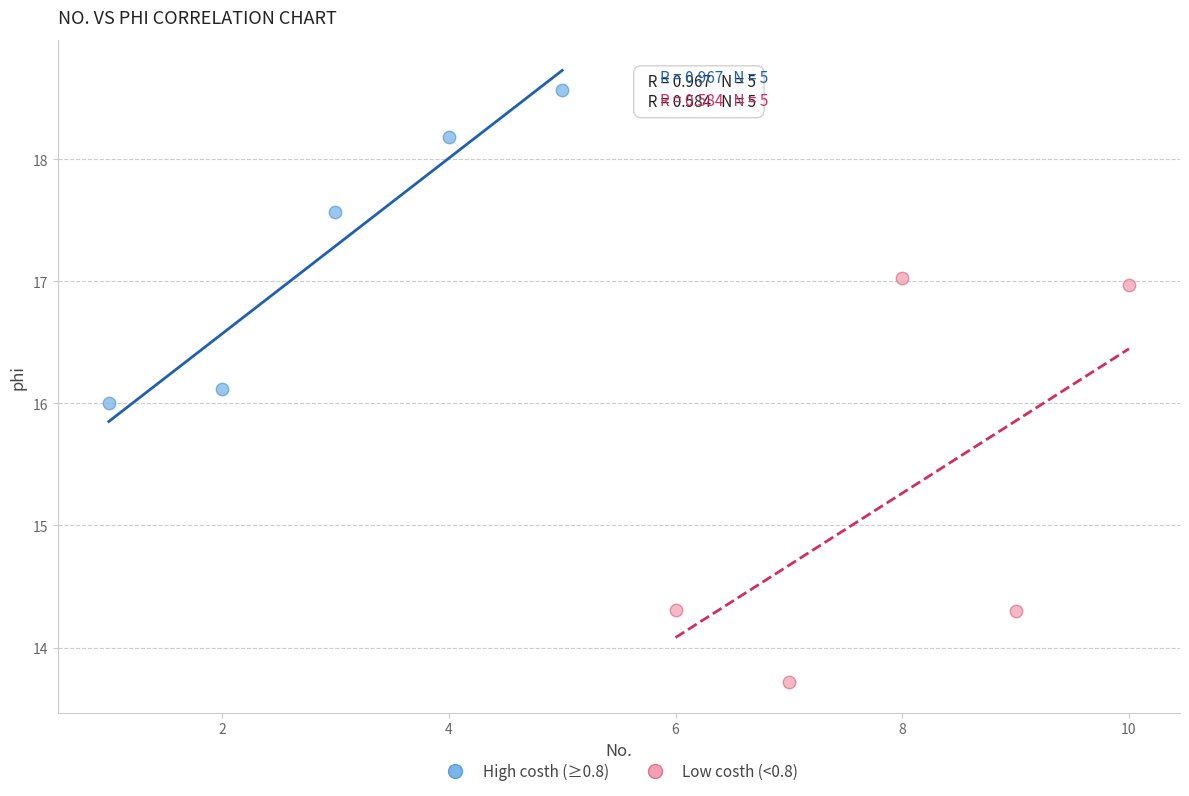

Which series reaches the minimum Y coordinate?

Low costh (<0.8)